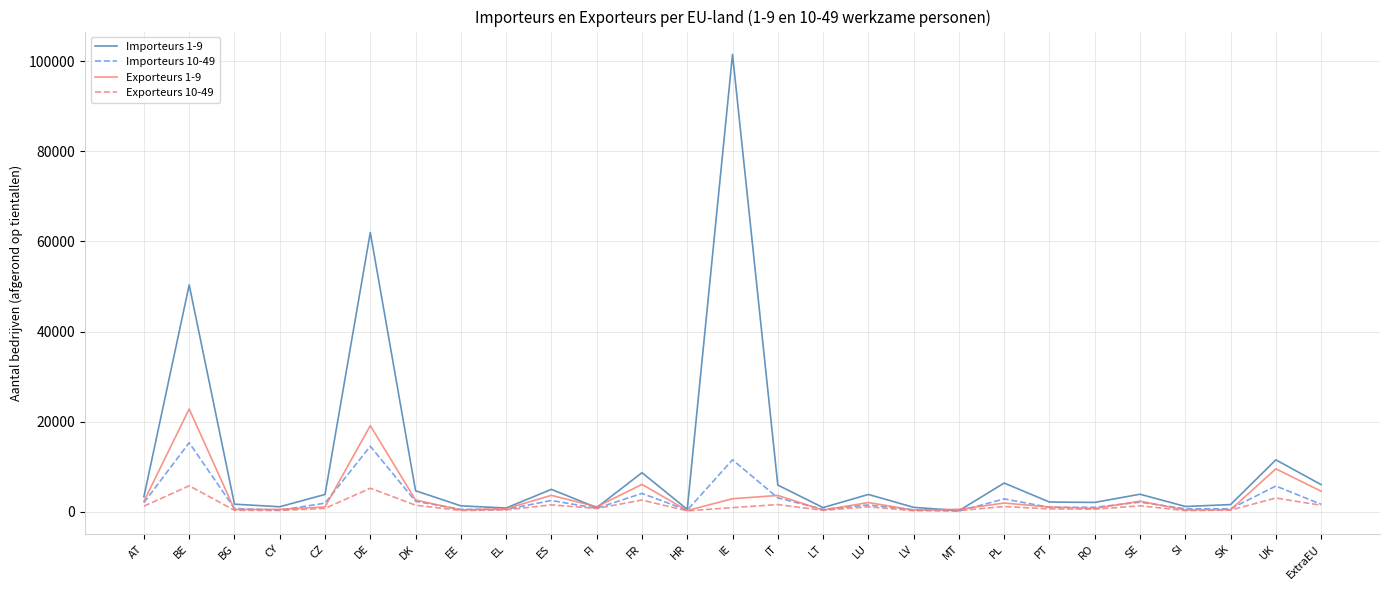

What is the approximate value of Exporteurs 1-9 at ExtraEU, to the nearest 10?

4570